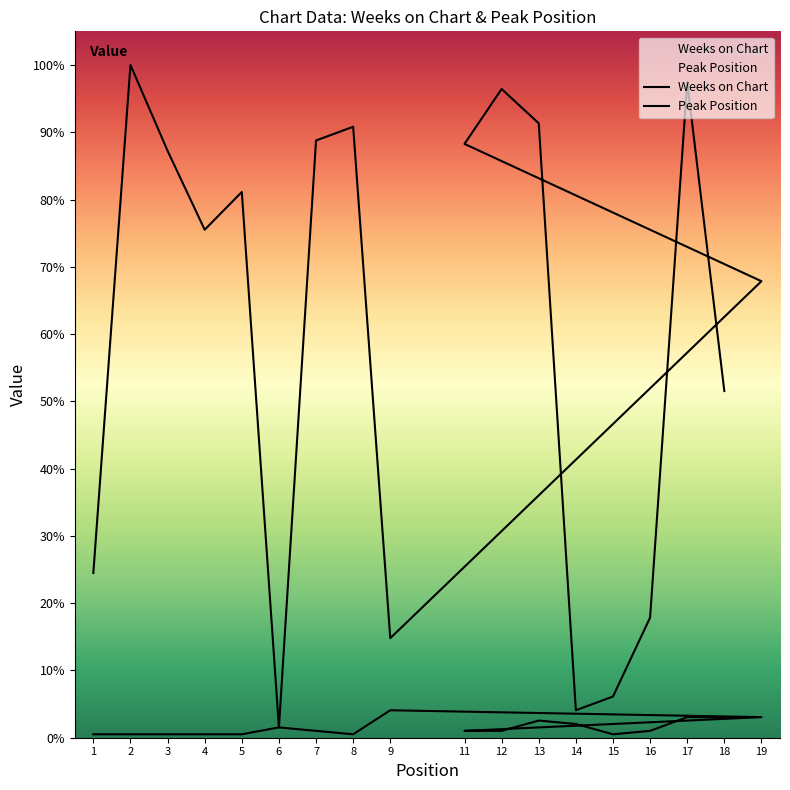

At which category does Peak Position reach its first local peak?

6